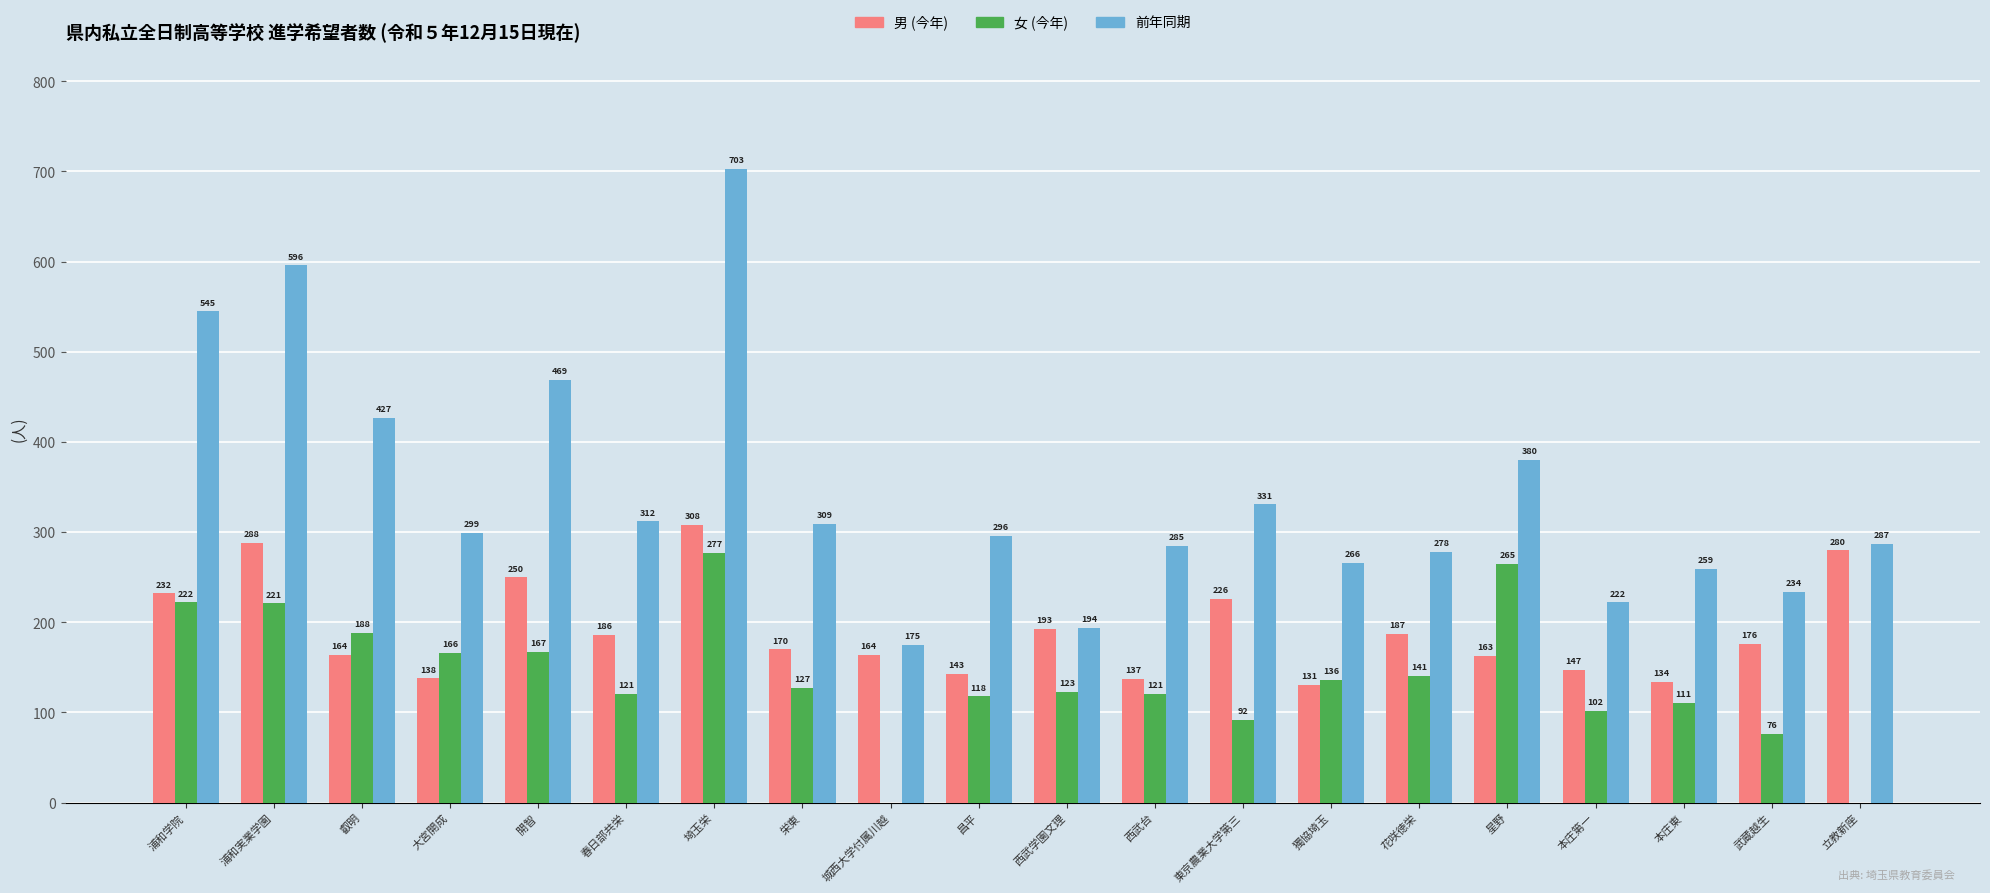

At which category is the sum across all series the highest?

埼玉栄